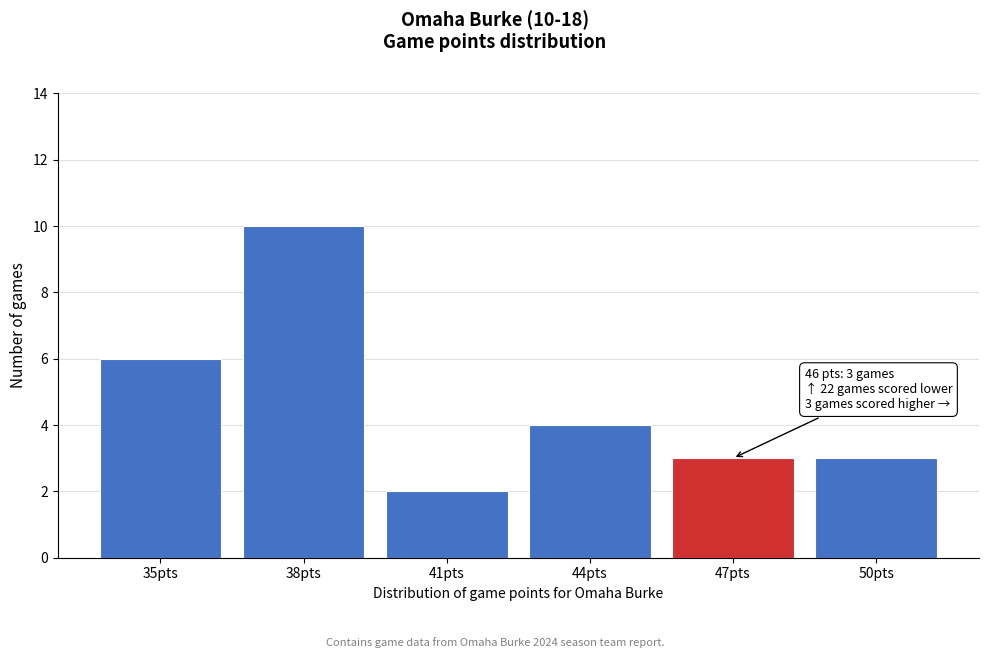

Reading left to right, extract all data points from this chart.

35pts=6	38pts=10	41pts=2	44pts=4	47pts=3	50pts=3